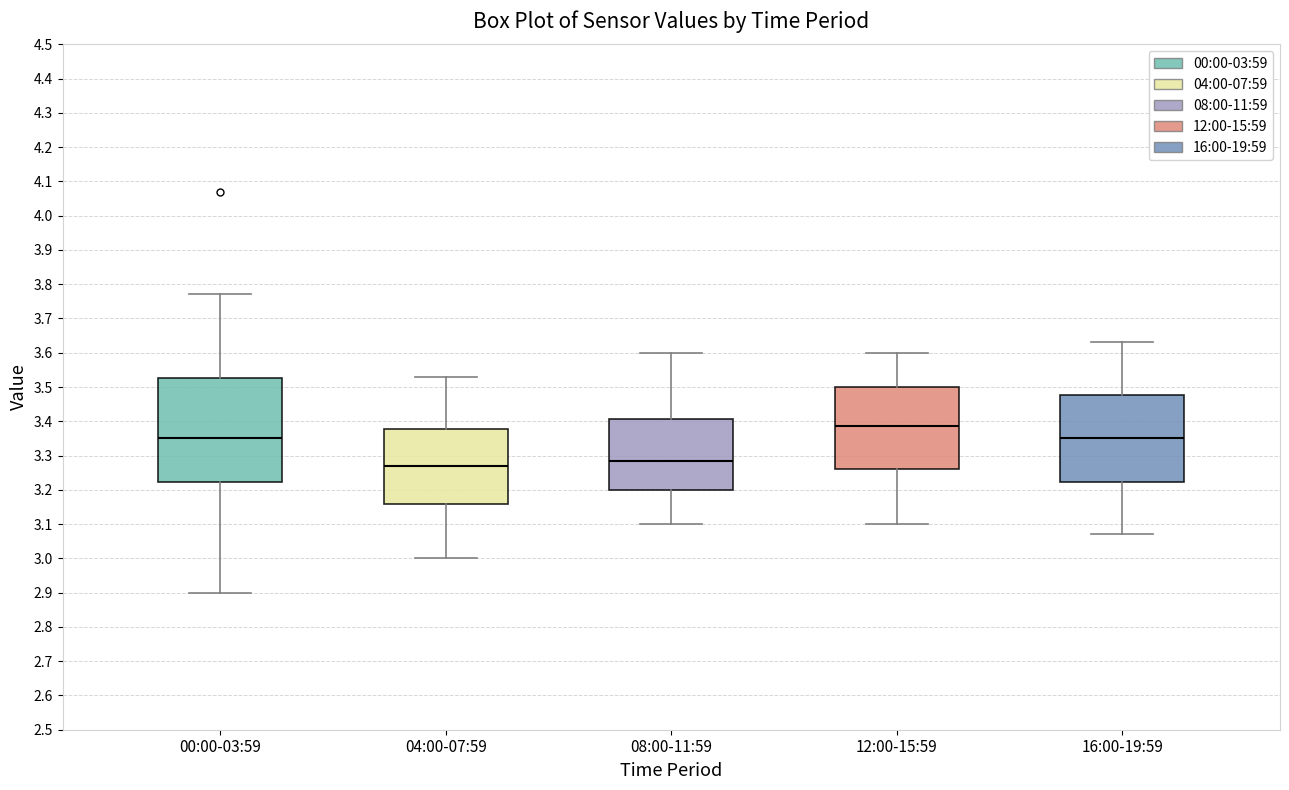

Where is the lower edge of the box for 12:00-15:59 on the y-axis? The values are not printed on the chart, so give them approximately, as read against the axis.

3.26